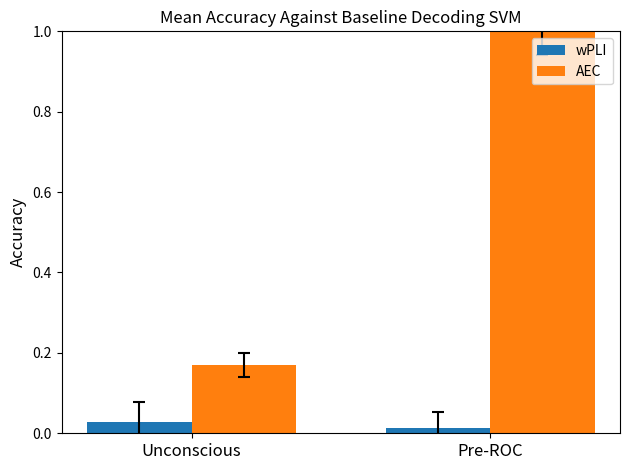

What is the label of the 1st bar from the right?

Pre-ROC